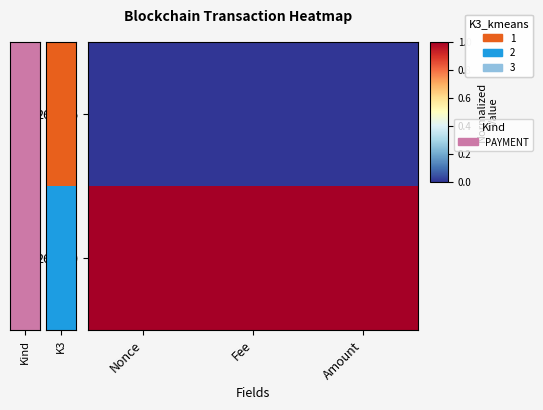

Rank the series by their maximum value, from highest to lowest.

268410, 268416